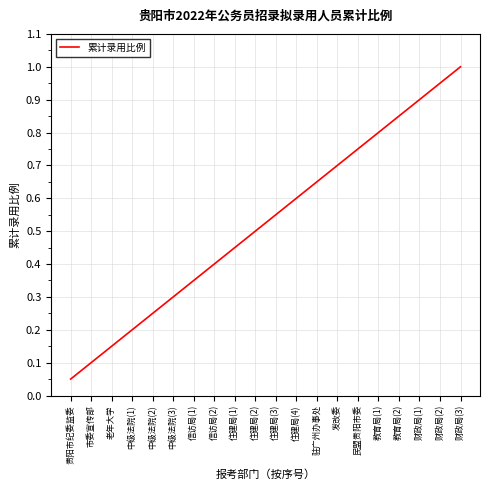

What is the change in value from 住建局(1) to 财政局(2)?

+0.5